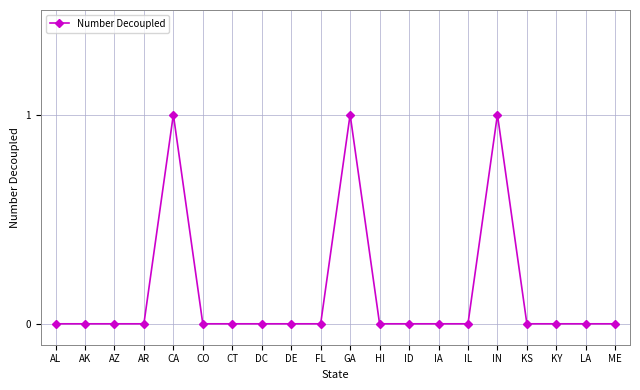

Does the chart display data point markers on the line(s)?

Yes